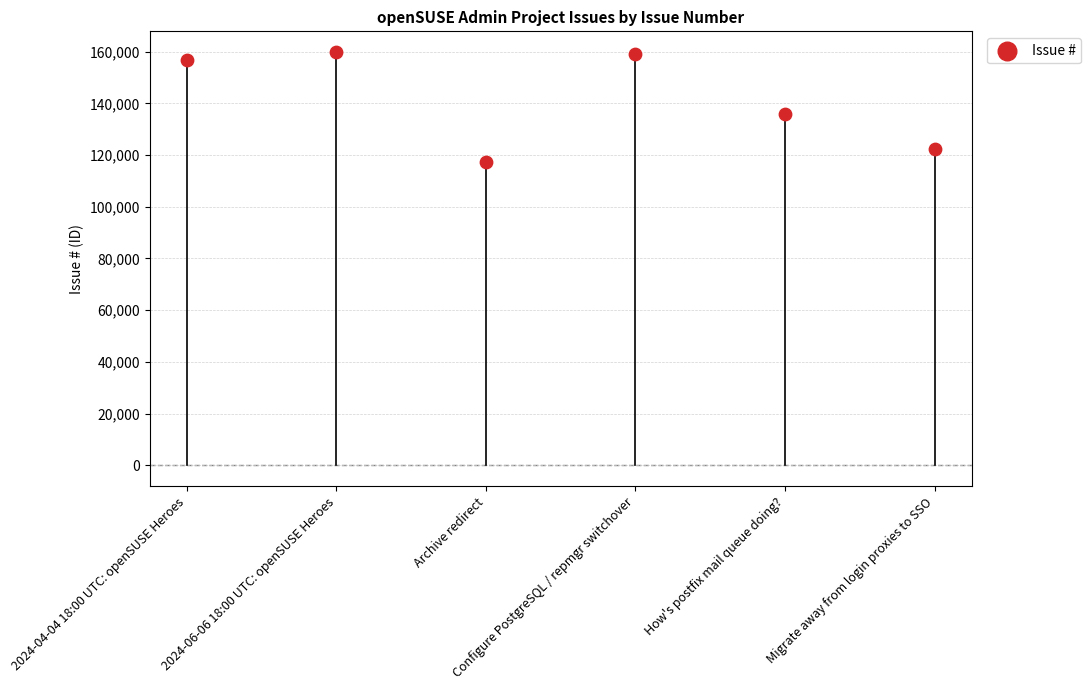

What Y value in the scatter plot is closest to 138513?

135779